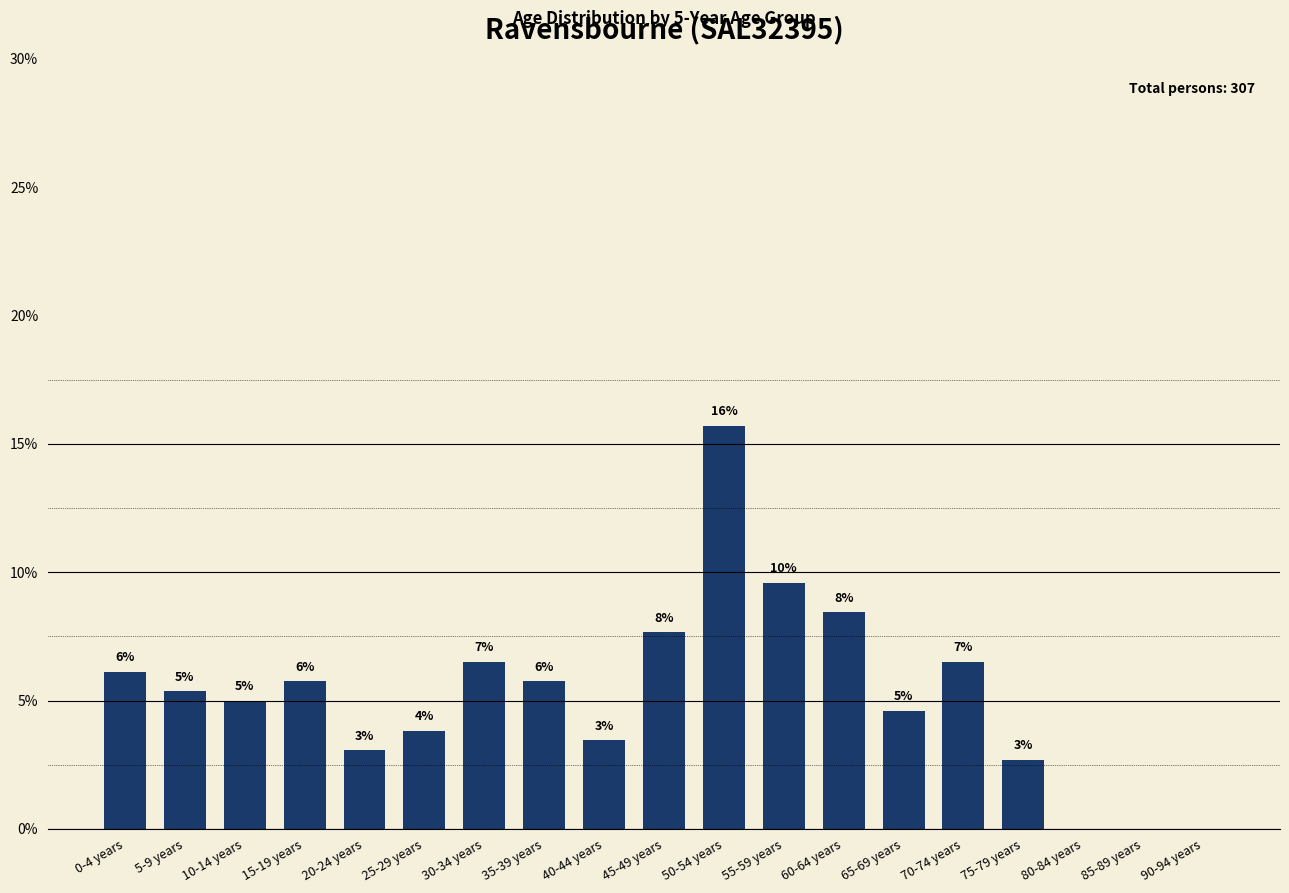

What is the ratio of the value at 45-49 years to the value at 40-44 years?

2.2